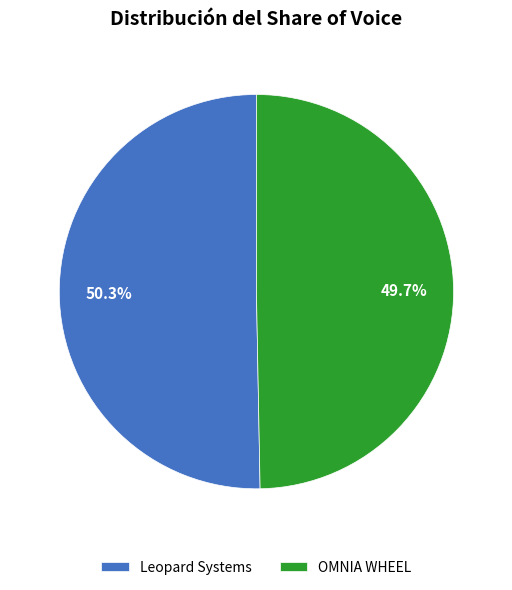

What is the ratio of the value at Leopard Systems to the value at OMNIA WHEEL?

1.0